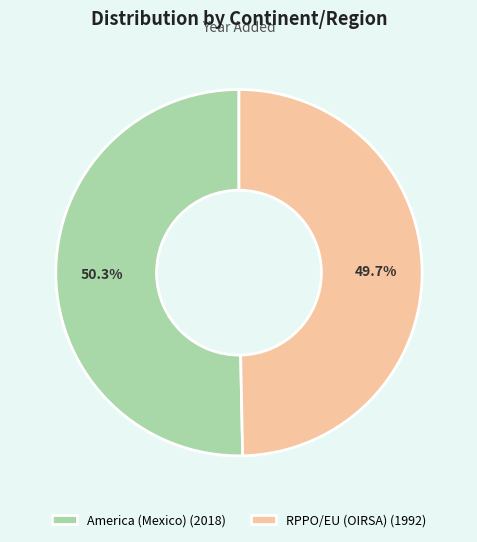

Rank the categories by value from highest to lowest.

America (Mexico), RPPO/EU (OIRSA)